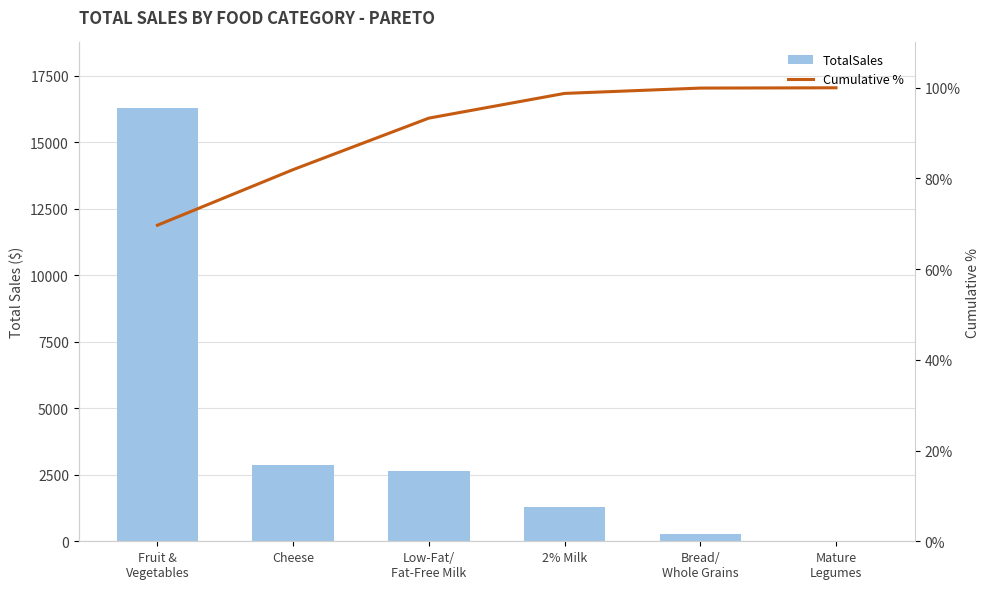

Reading left to right, list all the values displayed in this chart.

TotalSales: Fruit &
Vegetables=16306.5	Cheese=2868.2	Low-Fat/
Fat-Free Milk=2657.1	2% Milk=1275.1	Bread/
Whole Grains=275.0	Mature
Legumes=14.9
Cumulative %: Fruit &
Vegetables=69.7	Cheese=82.0	Low-Fat/
Fat-Free Milk=93.3	2% Milk=98.8	Bread/
Whole Grains=99.9	Mature
Legumes=100.0